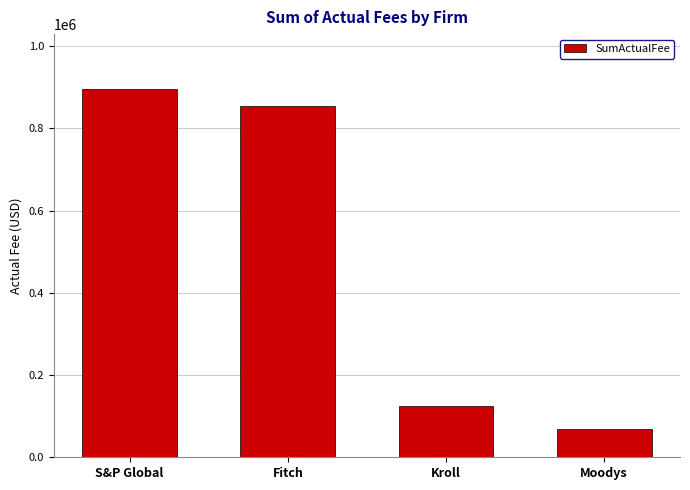

How many values exceed 854149?

2